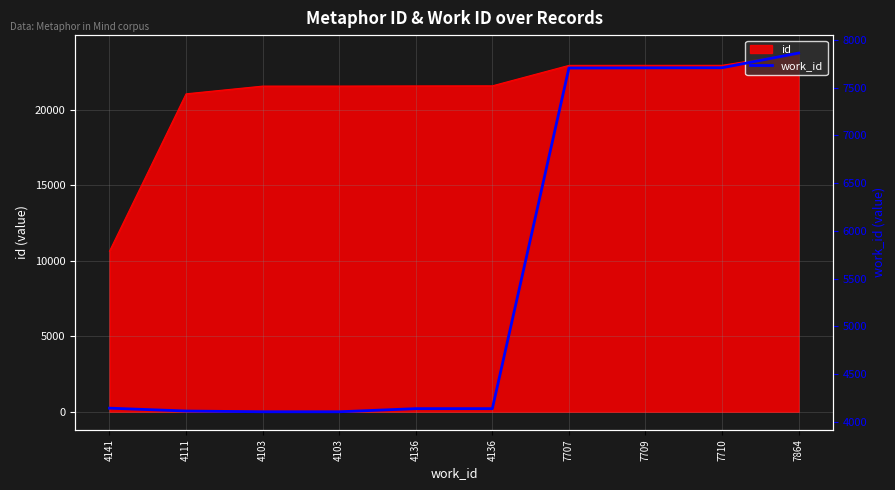

What is the average value?

5572